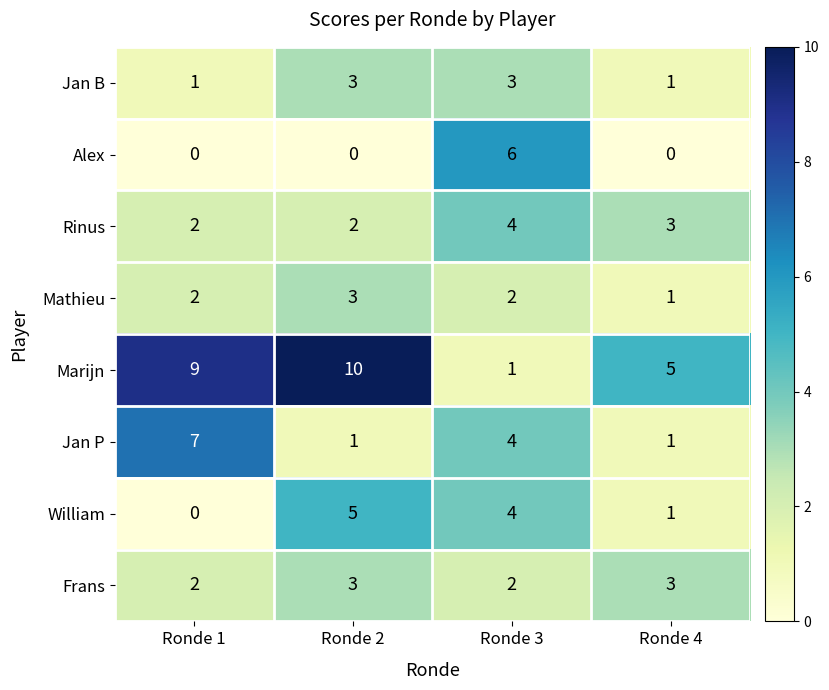

What is the total value across all series at Ronde 3?

26